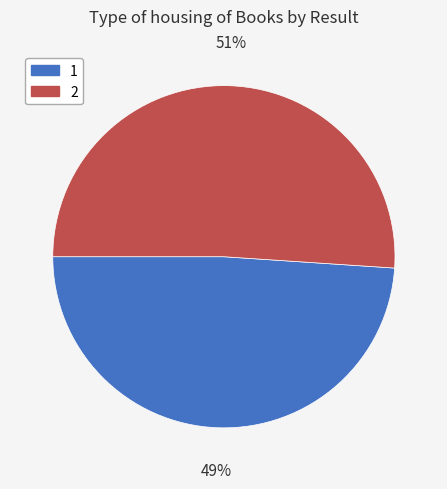

Does any single category account for the majority?

Yes